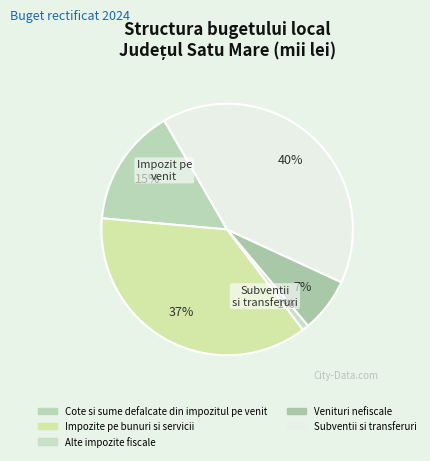

How many segments does this pie chart have?

5